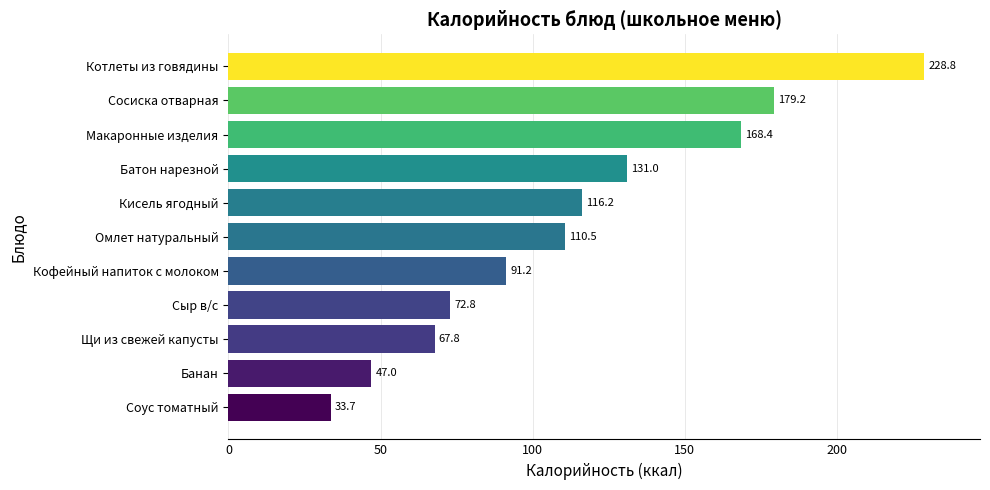

What is the greatest value displayed?

228.8